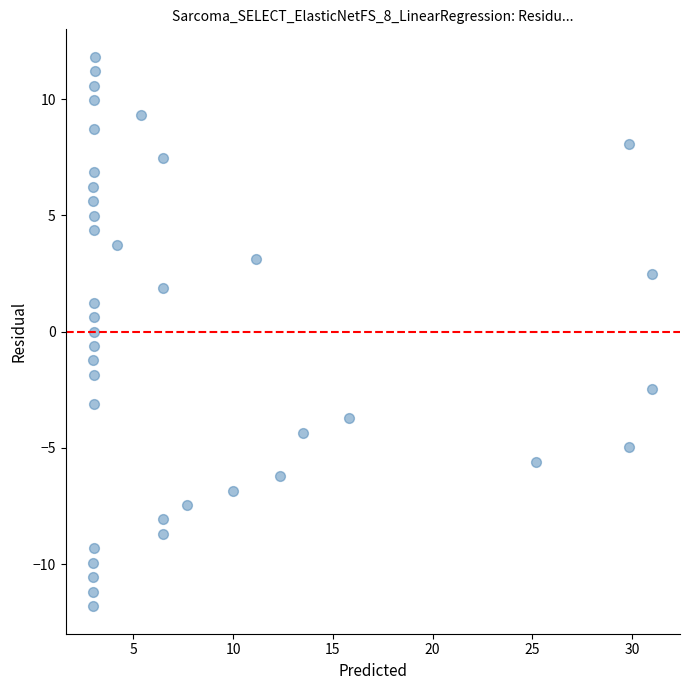

What is the range of X values (max minus min)?

28.0